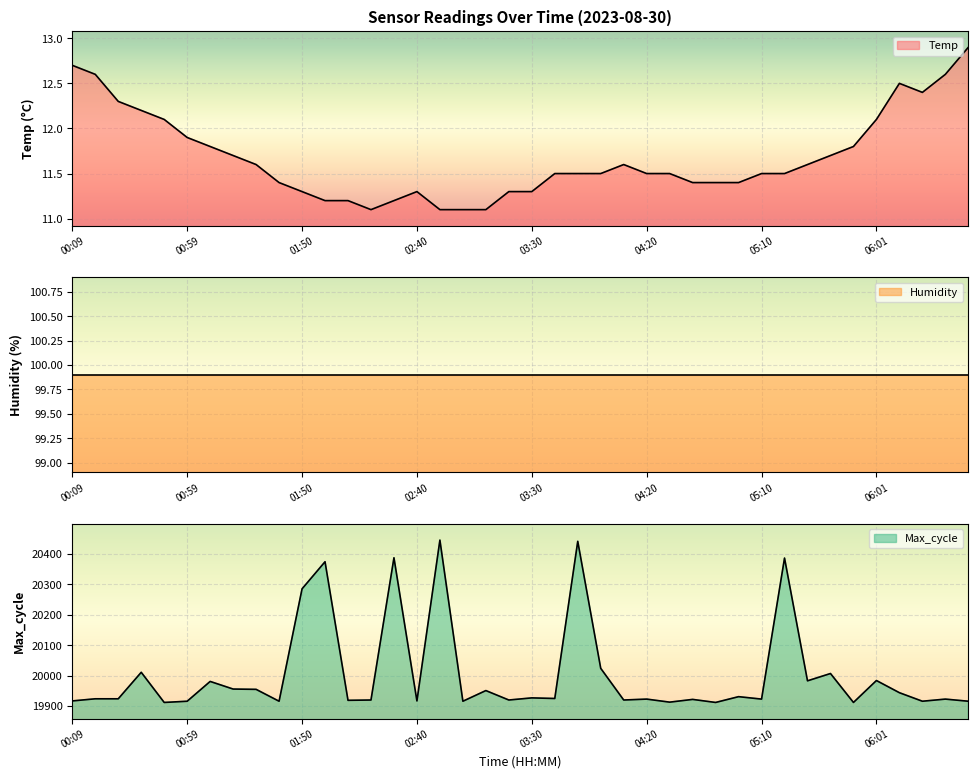

Between 00:59 and 05:41, which series saw the biggest shift?

Max_cycle